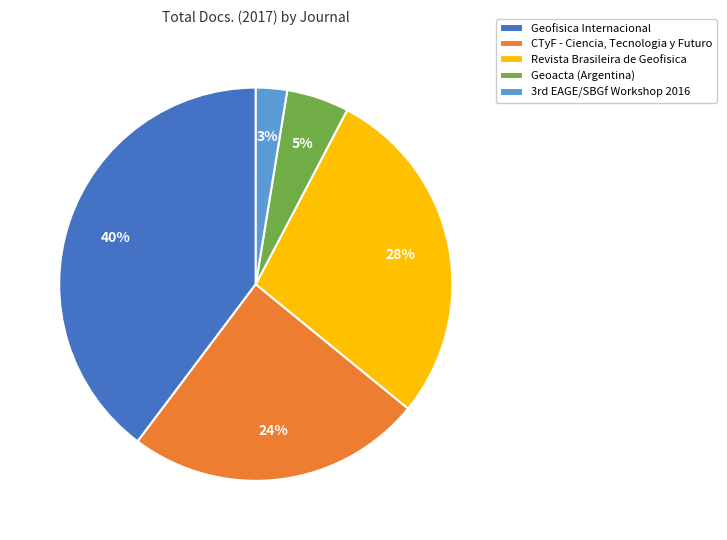

Is Geoacta (Argentina) the majority of the pie?

No